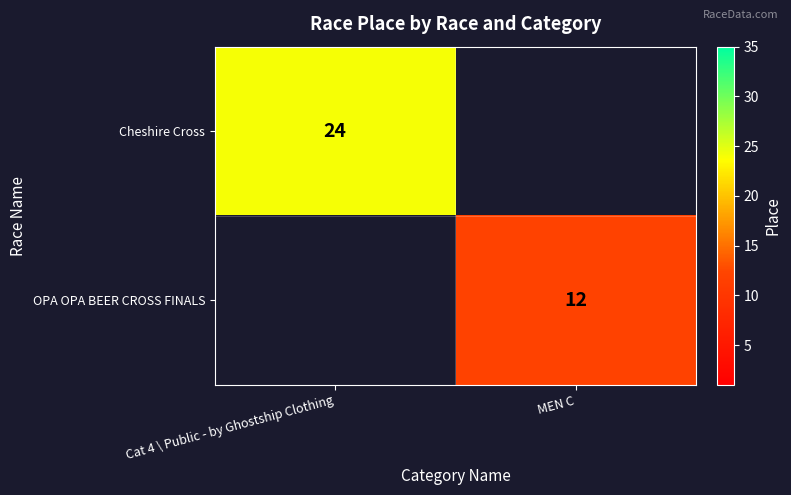

The OPA OPA BEER CROSS FINALS series shows 12 at MEN C. True or false?

True